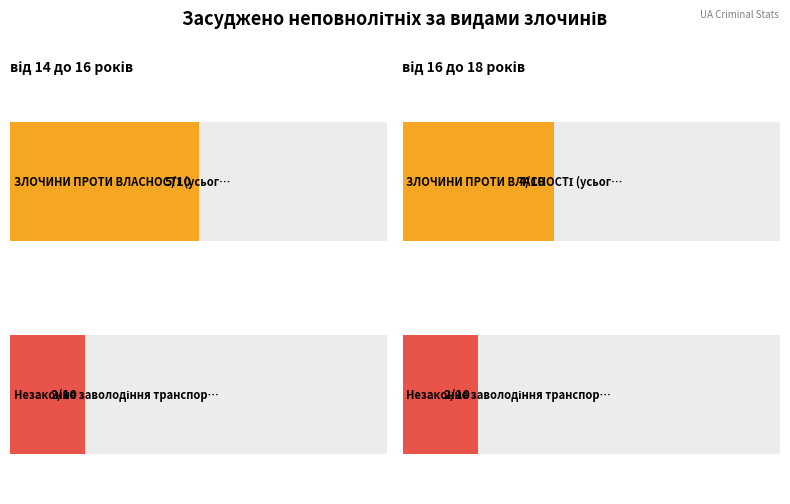

What is the spread (max minus min) of values at ЗЛОЧИНИ ПРОТИ ВЛАСНОСТІ (усього)?

1